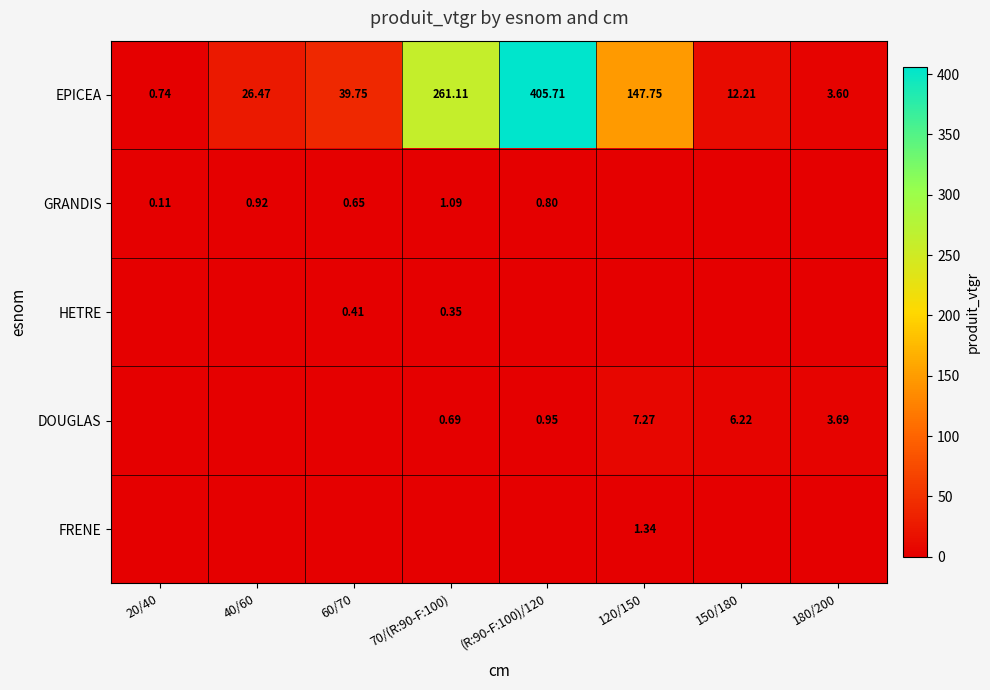

At how many categories does at least one series exceed 70?

3